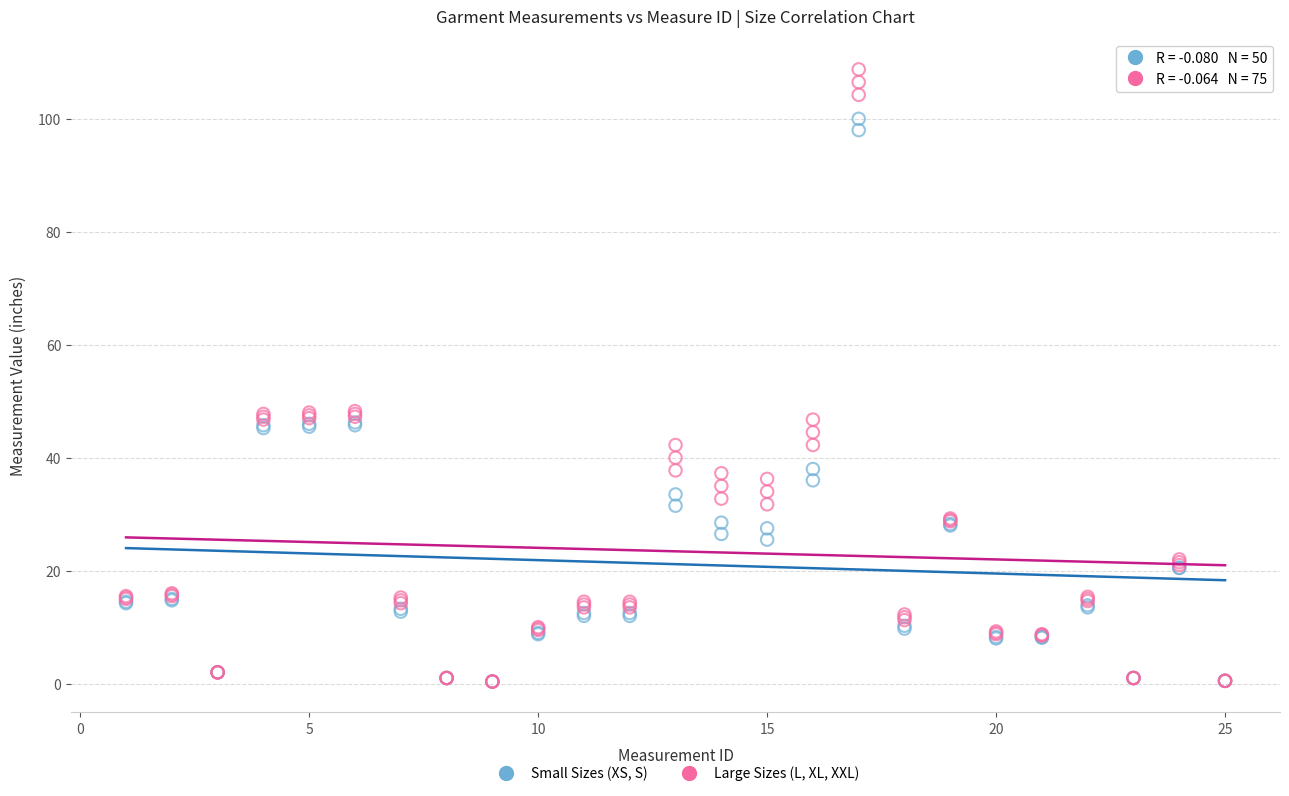

Which series contains the highest Y value?

Large Sizes (L, XL, XXL)